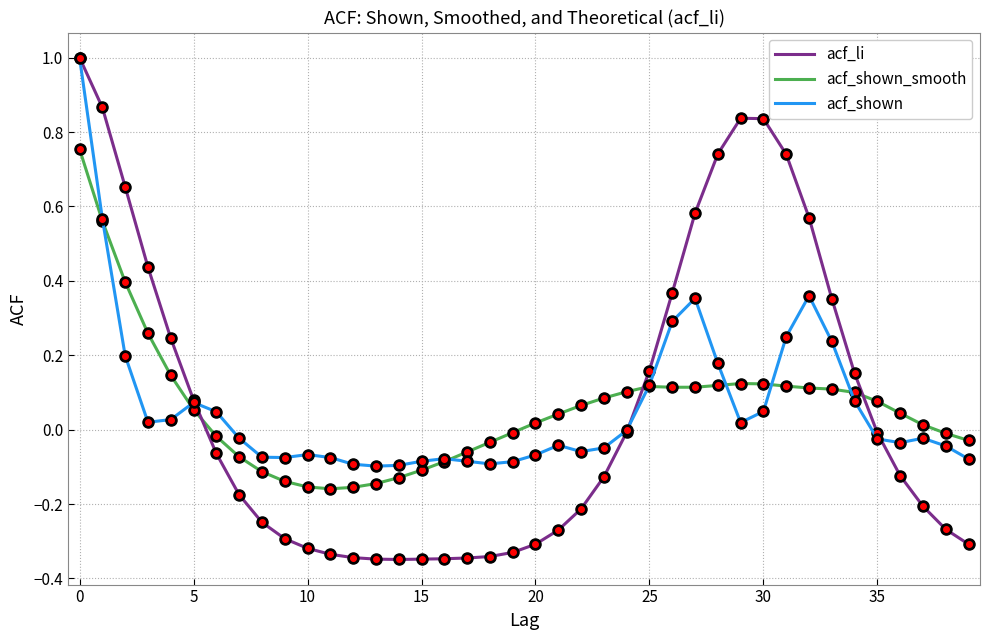

How many times do acf_shown_smooth and acf_li cross each other?

3